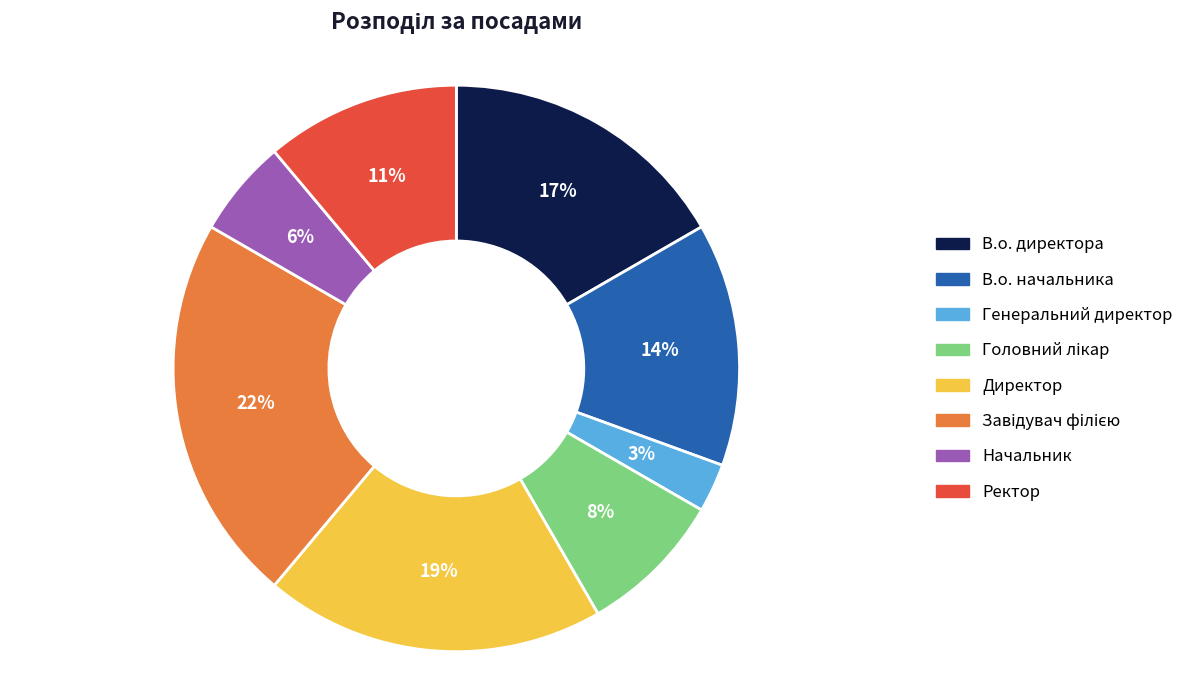

Does any single category account for the majority?

No